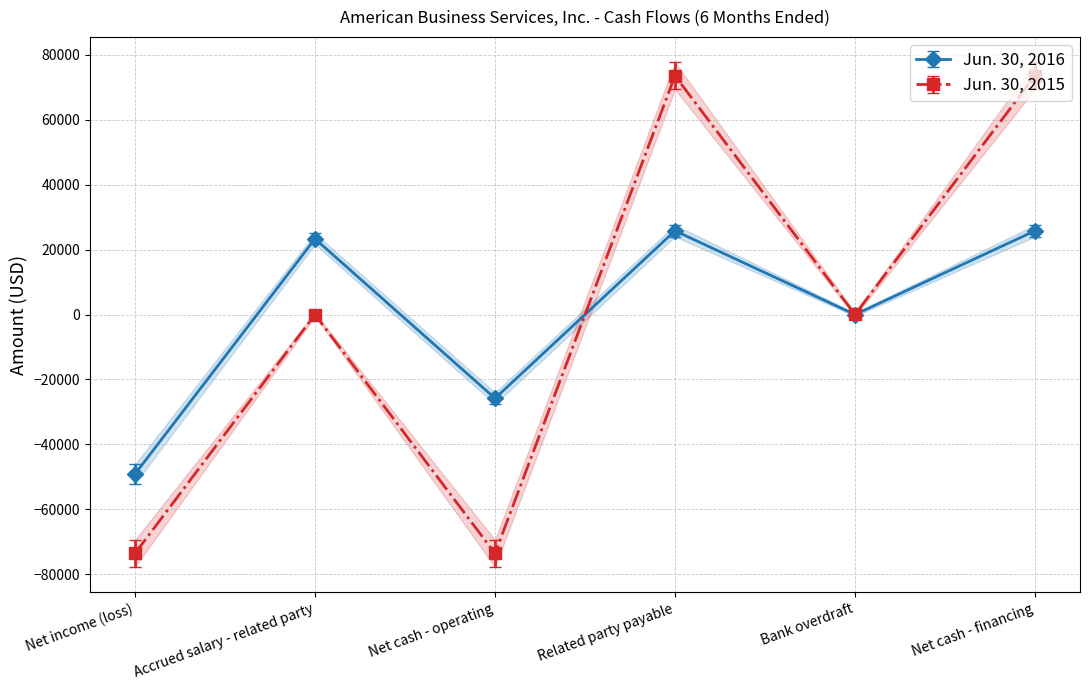

What are all the series names shown in the legend?

Jun. 30, 2016, Jun. 30, 2015